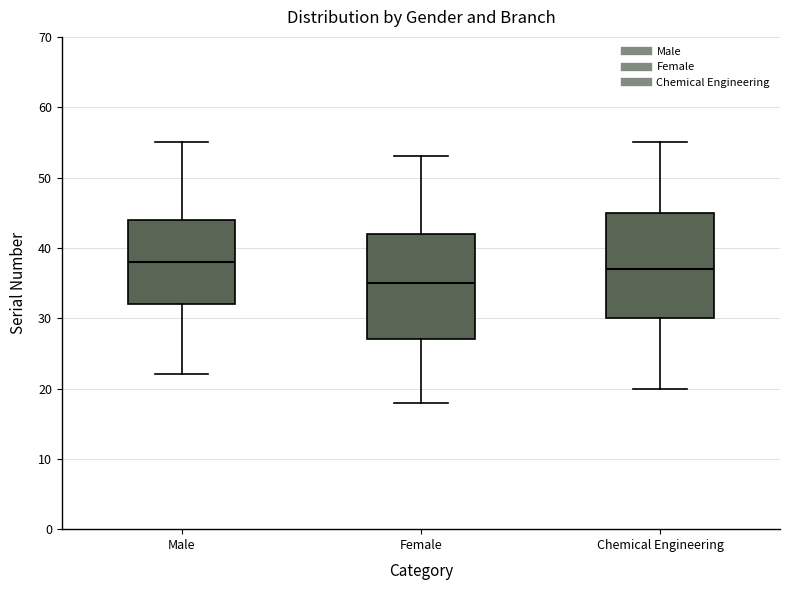

Which box has the lowest median line?

Female